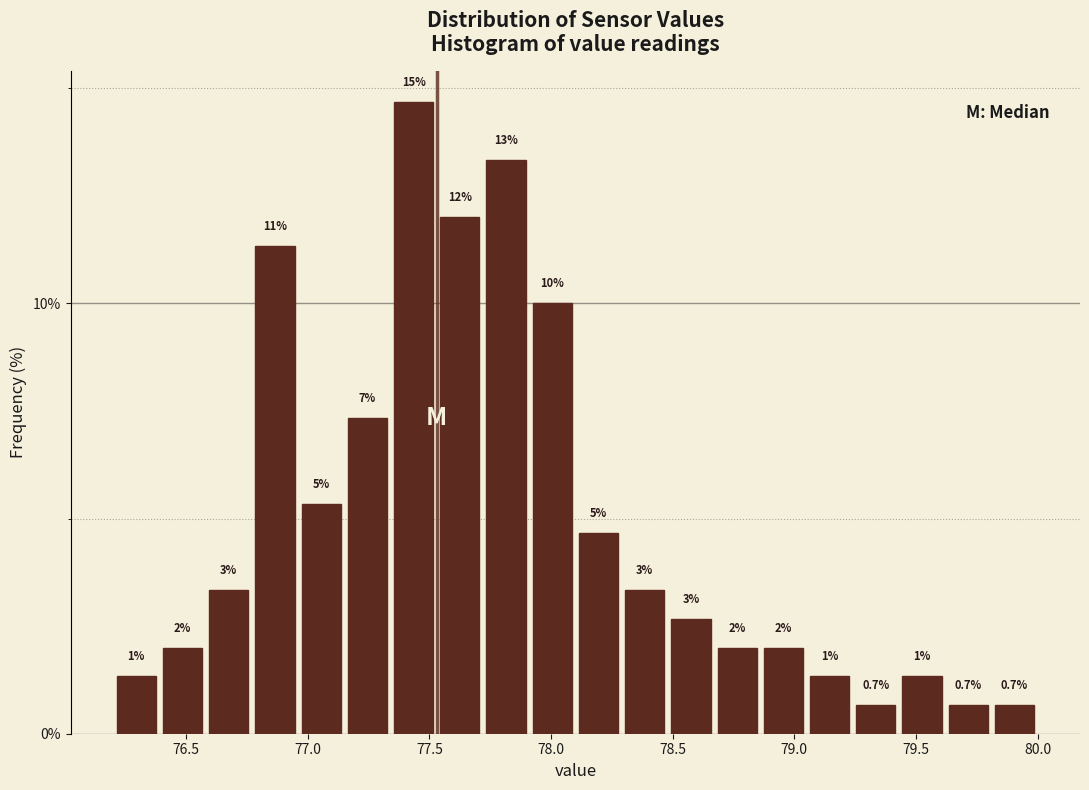

Around what value on the x-axis is the tallest bar? Give the approximate position of its centre, as read against the axis.

77.45